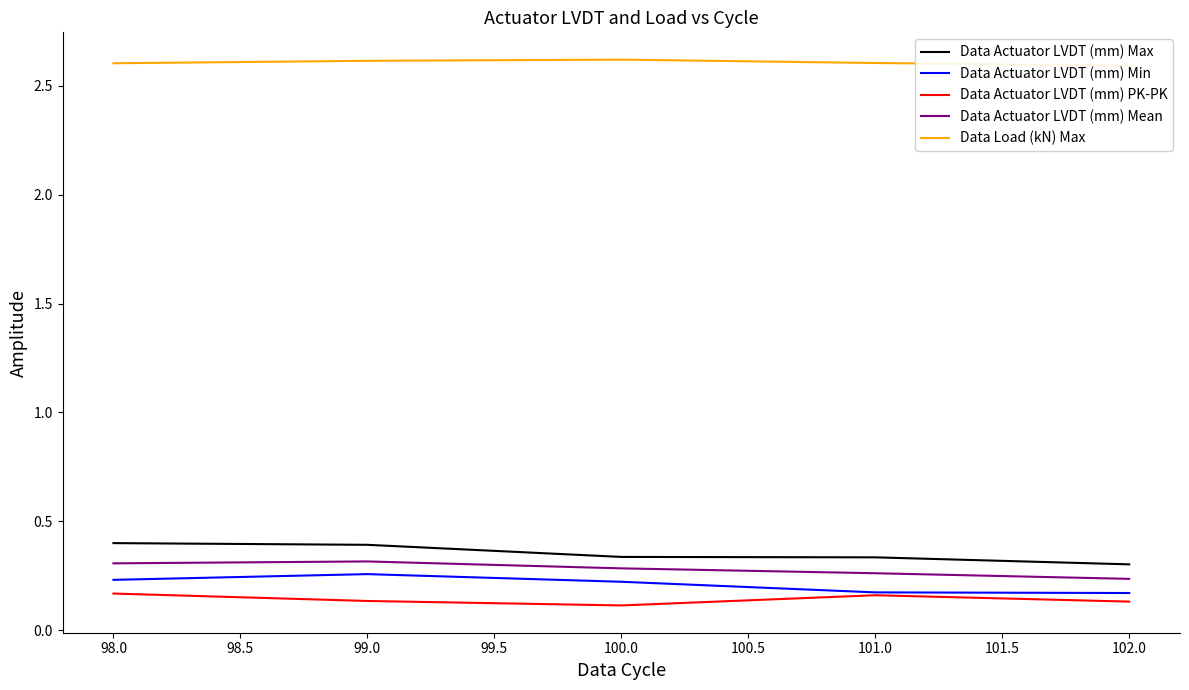

What is the average value of the Data Actuator LVDT (mm) PK-PK series?

0.1